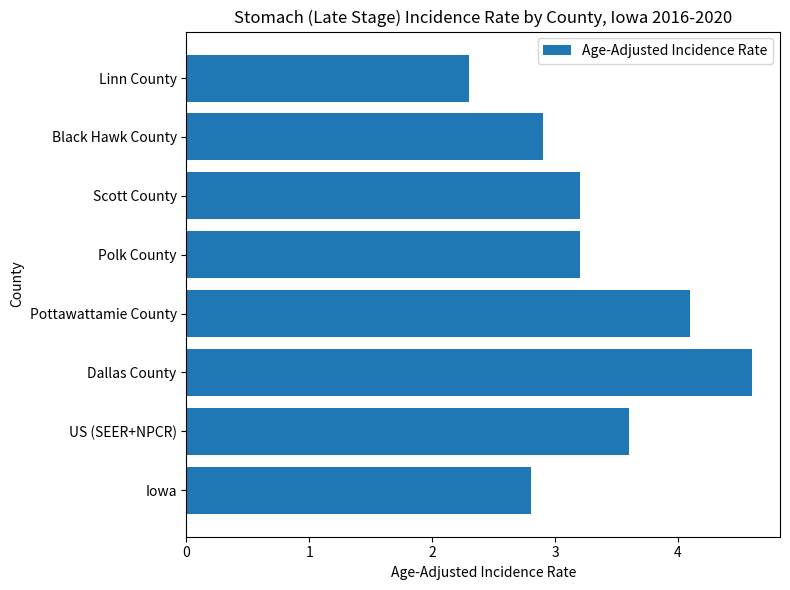

Are the bars grouped side by side (vs. stacked)?

No